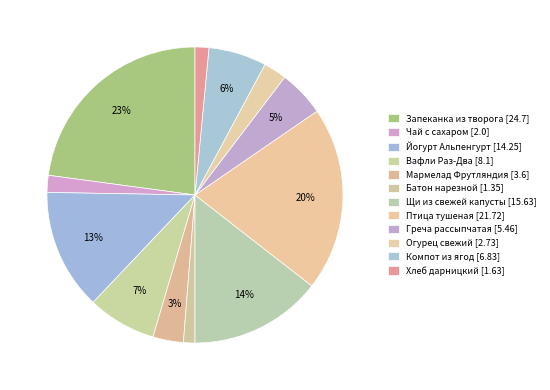

To the nearest percent, what is the average slice percentage?

8%